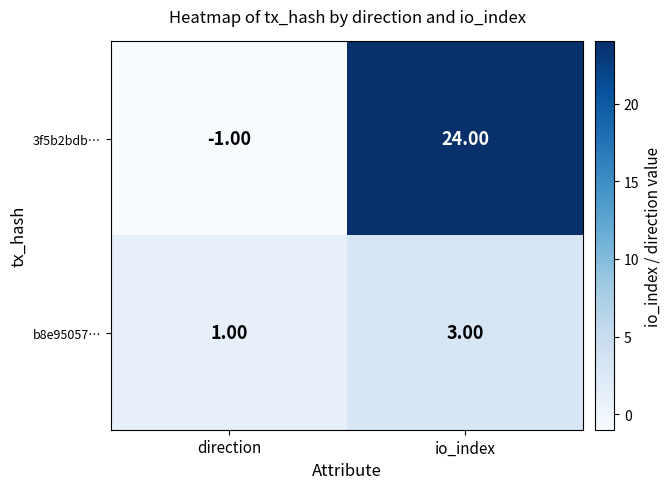

What is the total value across all series at io_index?

27